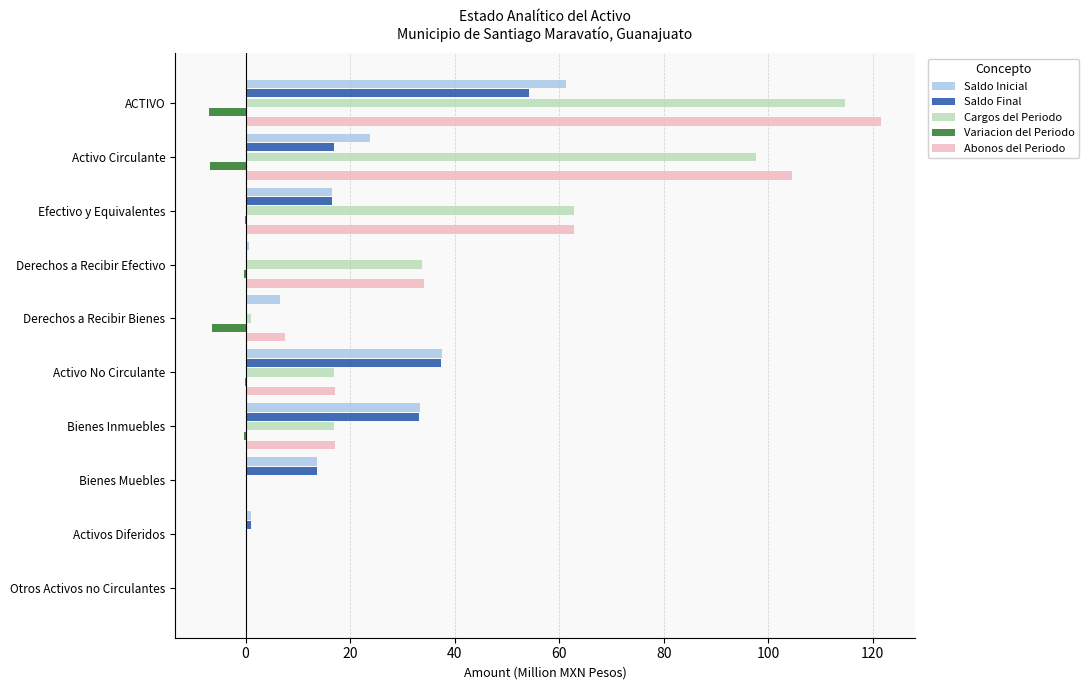

Which series has the widest spread of values?

Abonos del Periodo